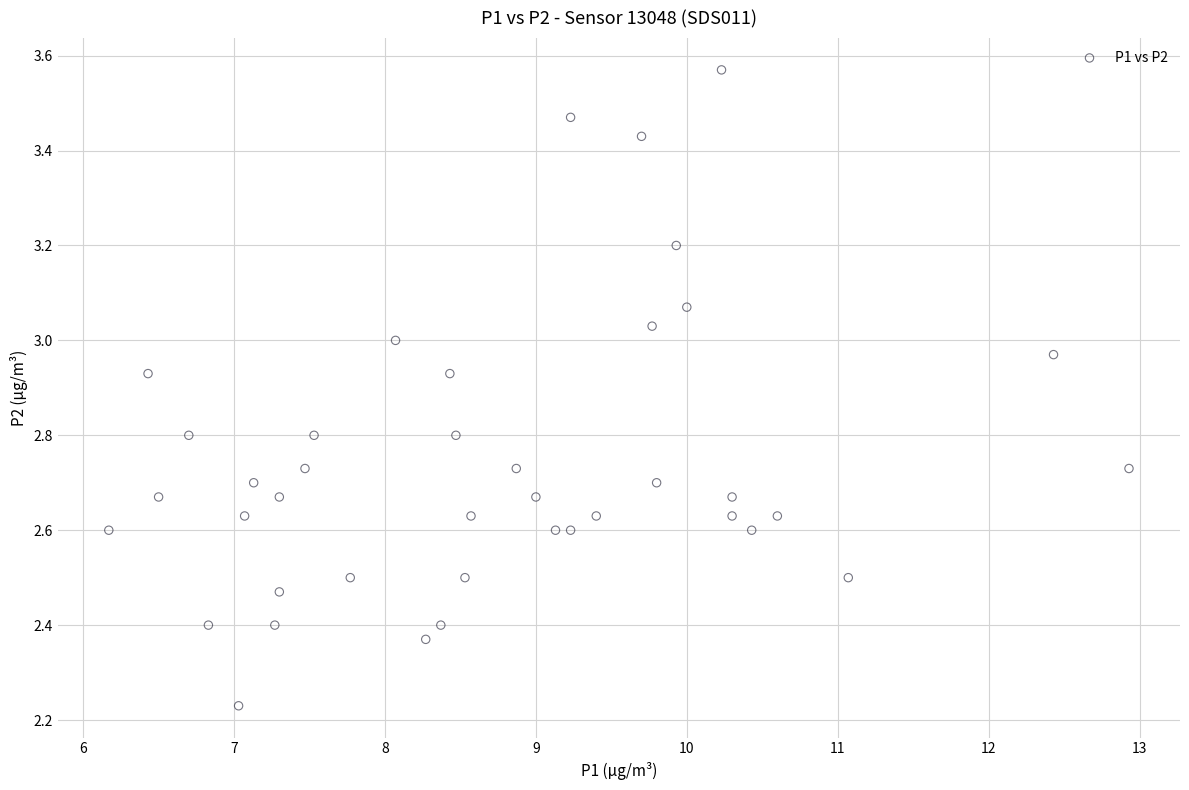

What is the range of X values (max minus min)?

6.8